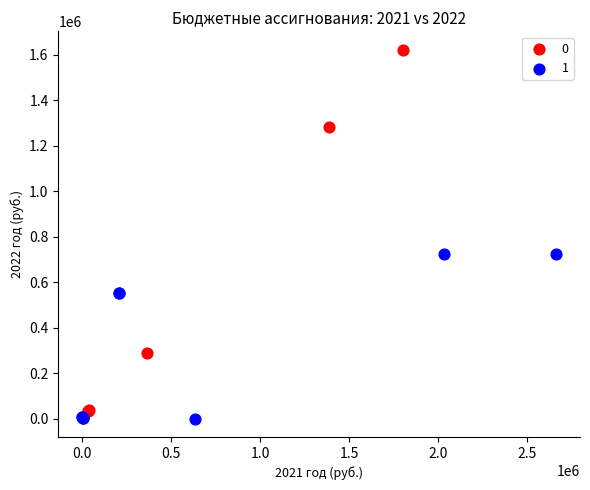

What are all the series names shown in the legend?

0, 1